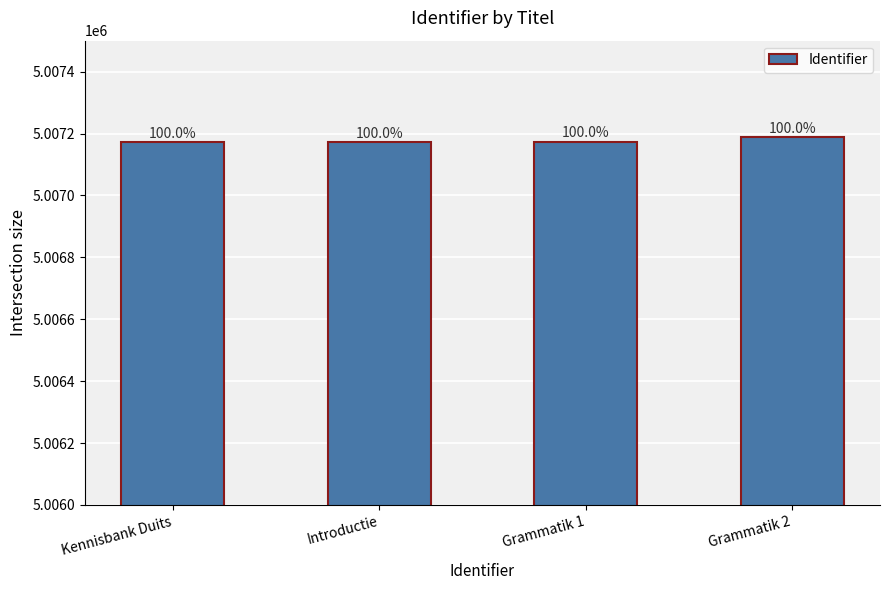

Where does the data first go above 5007174?

Grammatik 2